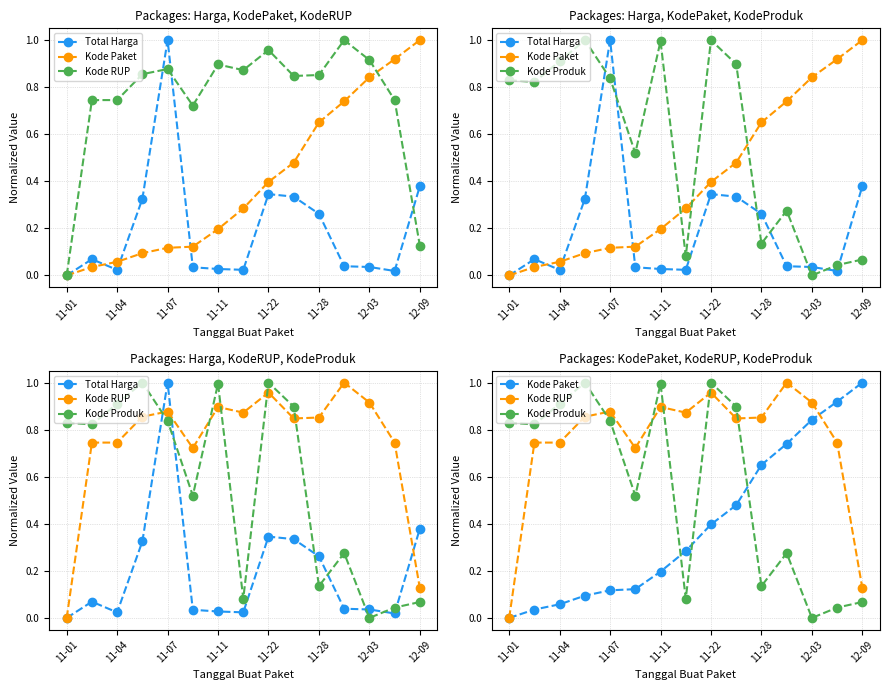

At which category does the chart reach its minimum across all series?

11-01